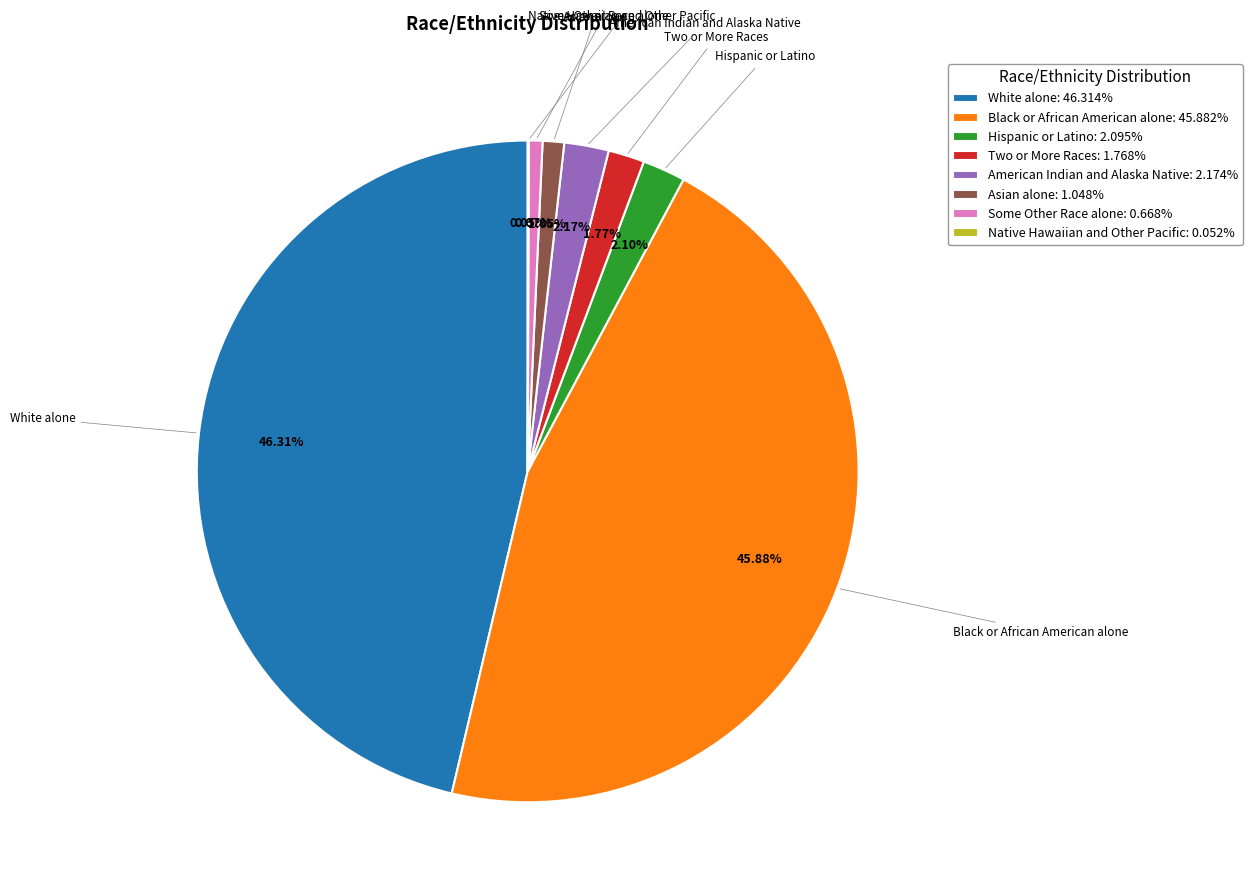

Does any single category account for the majority?

No